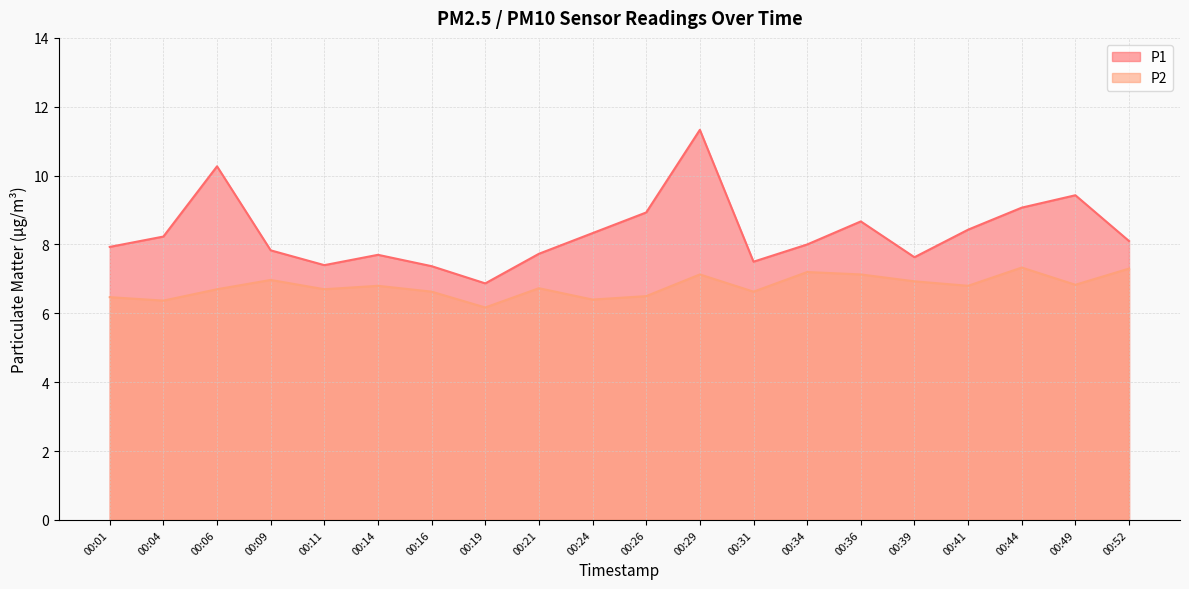

Where is P1 nearest to the value 9?

00:26